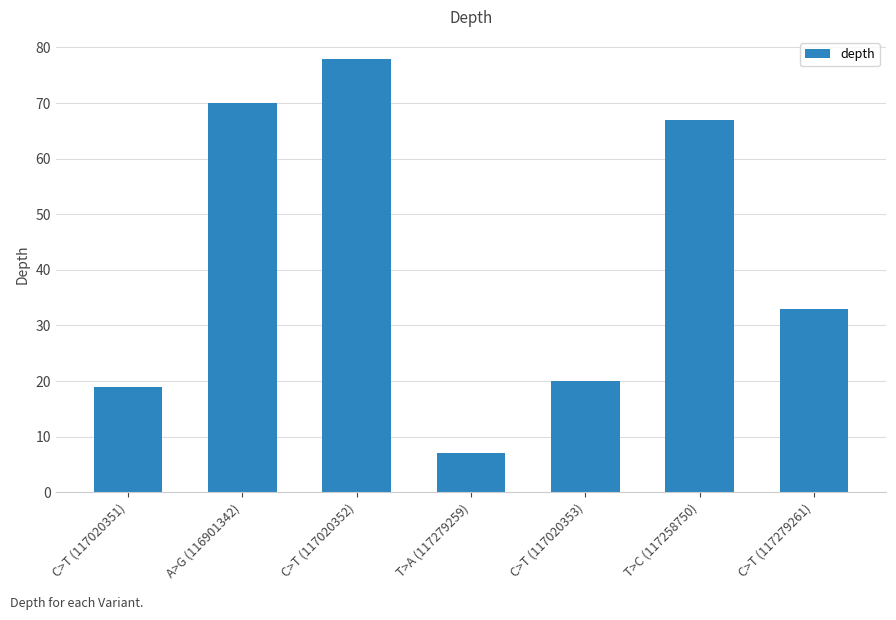

Is it true that the value at A>G (116901342) is 107?

False